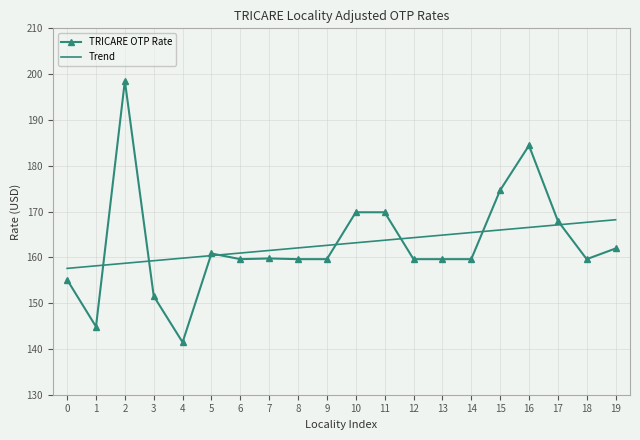

What is the maximum value shown in the chart?

198.5